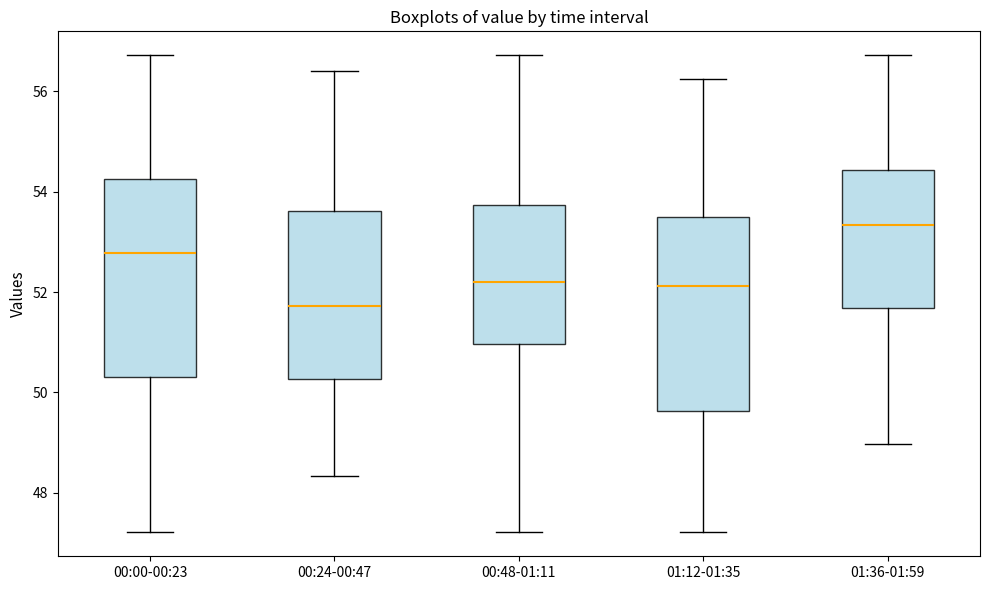

Reading left to right, read every box against the y-axis: the position of its median line, the range the box covers, and the ends of its whiskers. The values are not printed on the chart, so give them approximately, as read against the axis.

00:00-00:23: median 52.8, box 50.4 to 54.2, whiskers 47.2 to 56.8
00:24-00:47: median 51.8, box 50.2 to 53.6, whiskers 48.4 to 56.4
00:48-01:11: median 52.2, box 51.0 to 53.8, whiskers 47.2 to 56.8
01:12-01:35: median 52.2, box 49.6 to 53.6, whiskers 47.2 to 56.2
01:36-01:59: median 53.4, box 51.6 to 54.4, whiskers 49.0 to 56.8